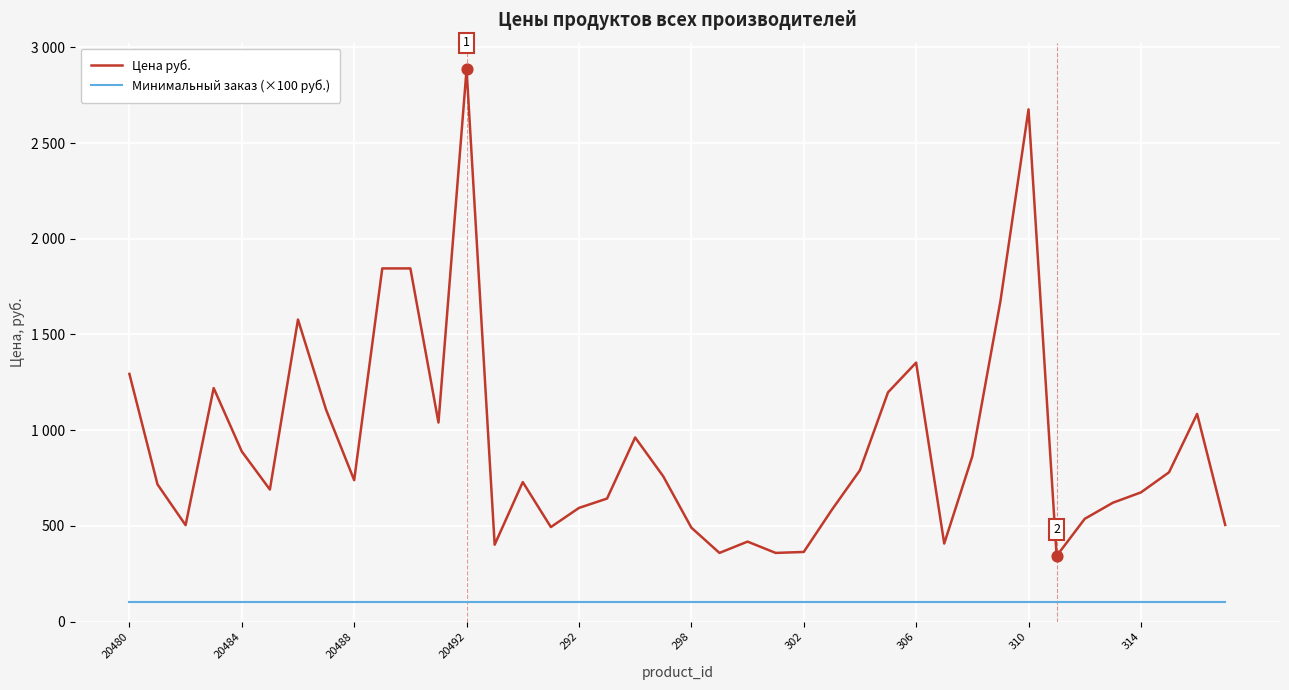

At how many categories does at least one series exceed 1637?

5